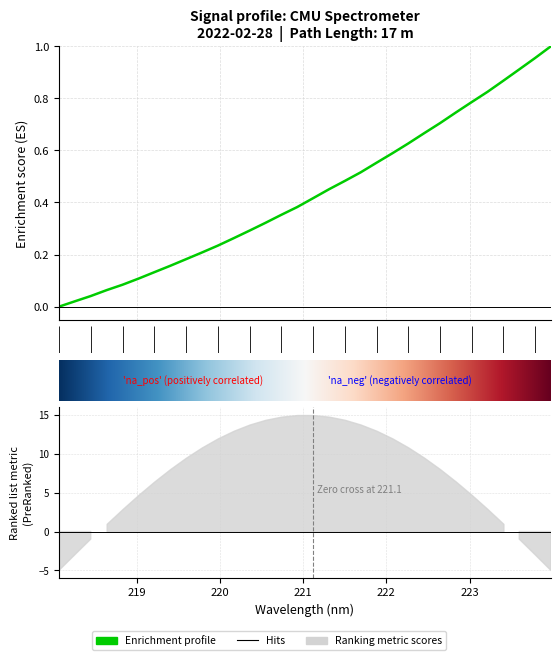

What is the difference between the values at 223.9802 and 219.589?

0.8